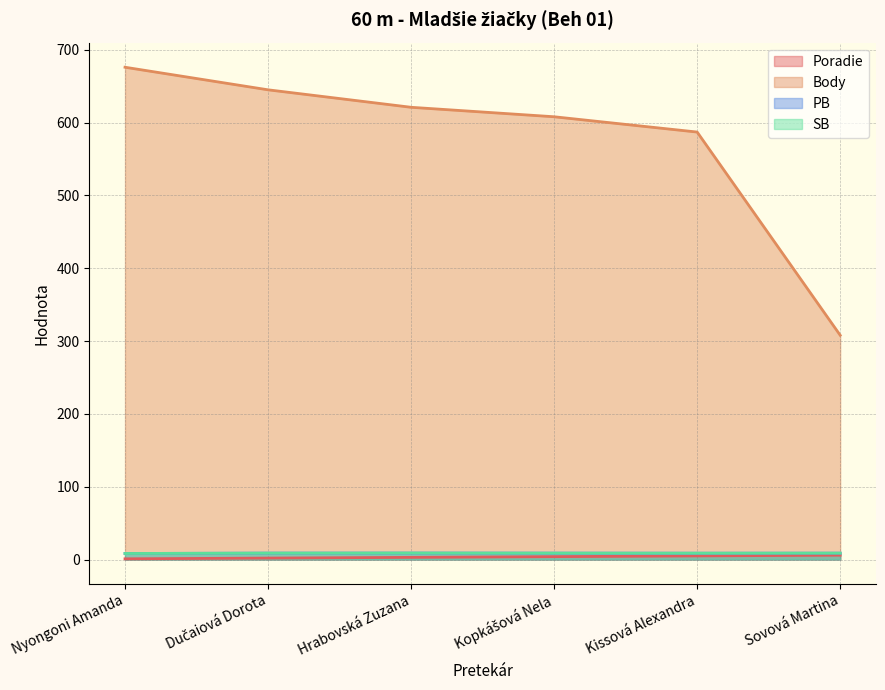

At which category does the chart reach its minimum across all series?

Nyongoni Amanda